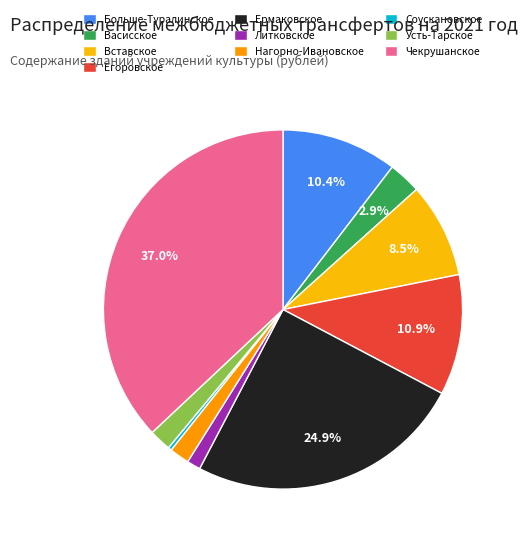

What is the largest slice in the pie chart?

Чекрушанское